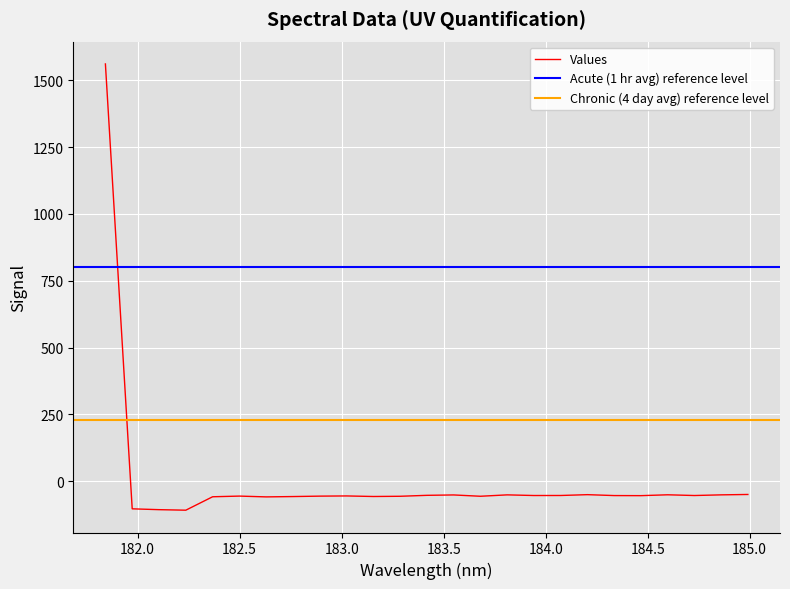

What is the difference between the values at 184.3357763242 and 183.15513622?

3.5